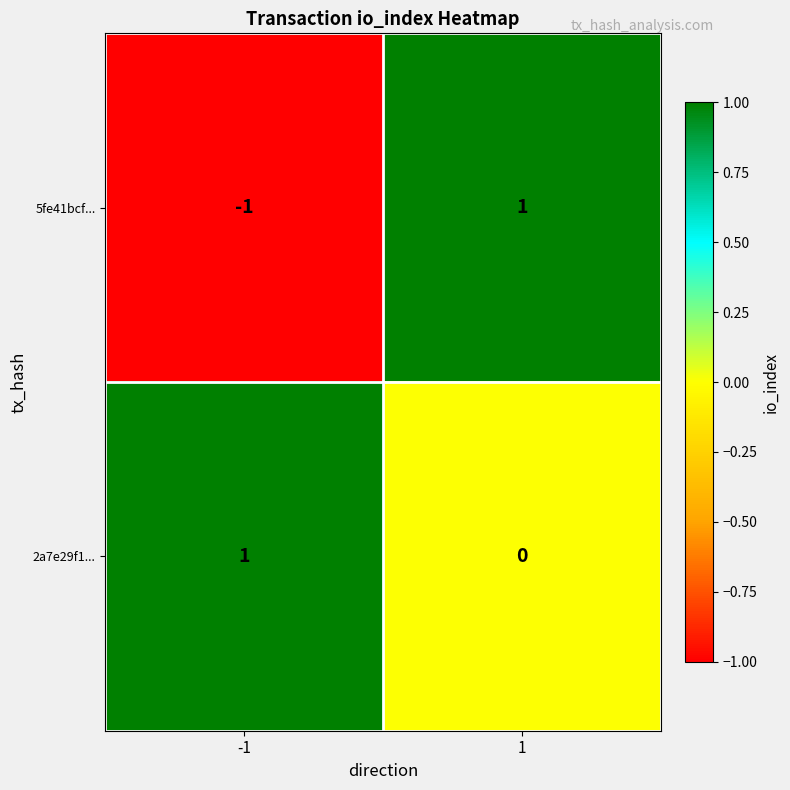

Reading left to right, transcribe all the data shown in this chart.

5fe41bcf...: -1	1
2a7e29f1...: 1	0